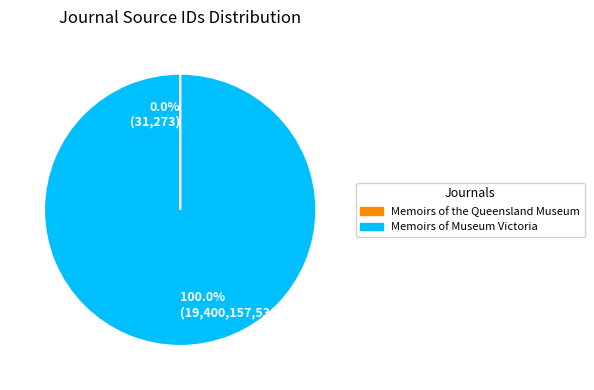

What is the majority slice?

Memoirs of Museum Victoria